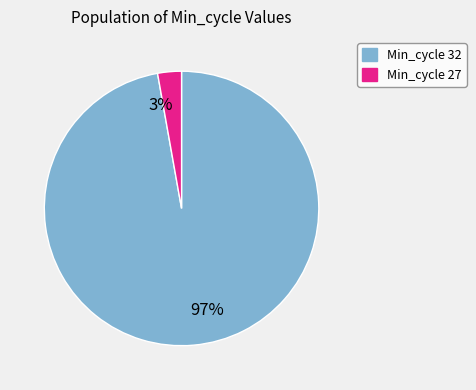

Is there a majority slice in this chart?

Yes